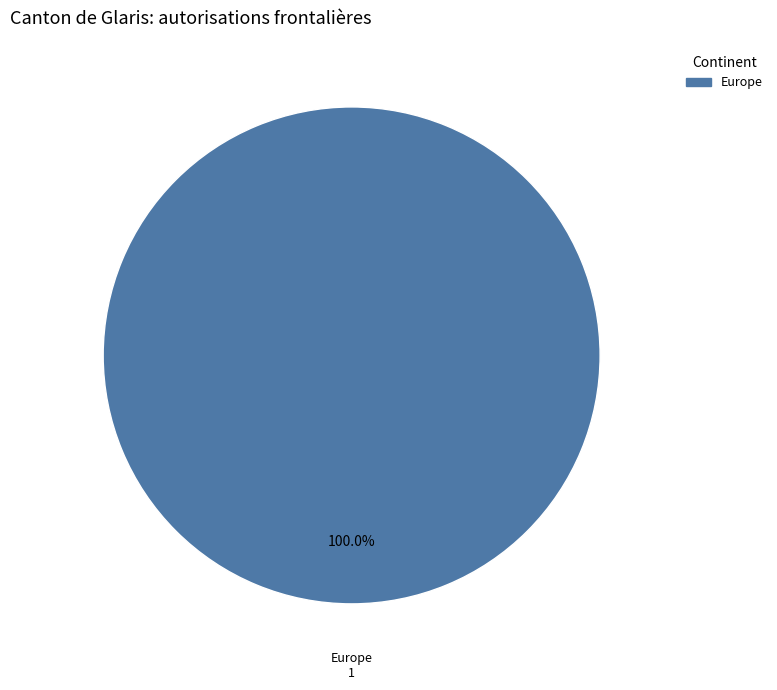

Is there a majority slice in this chart?

Yes